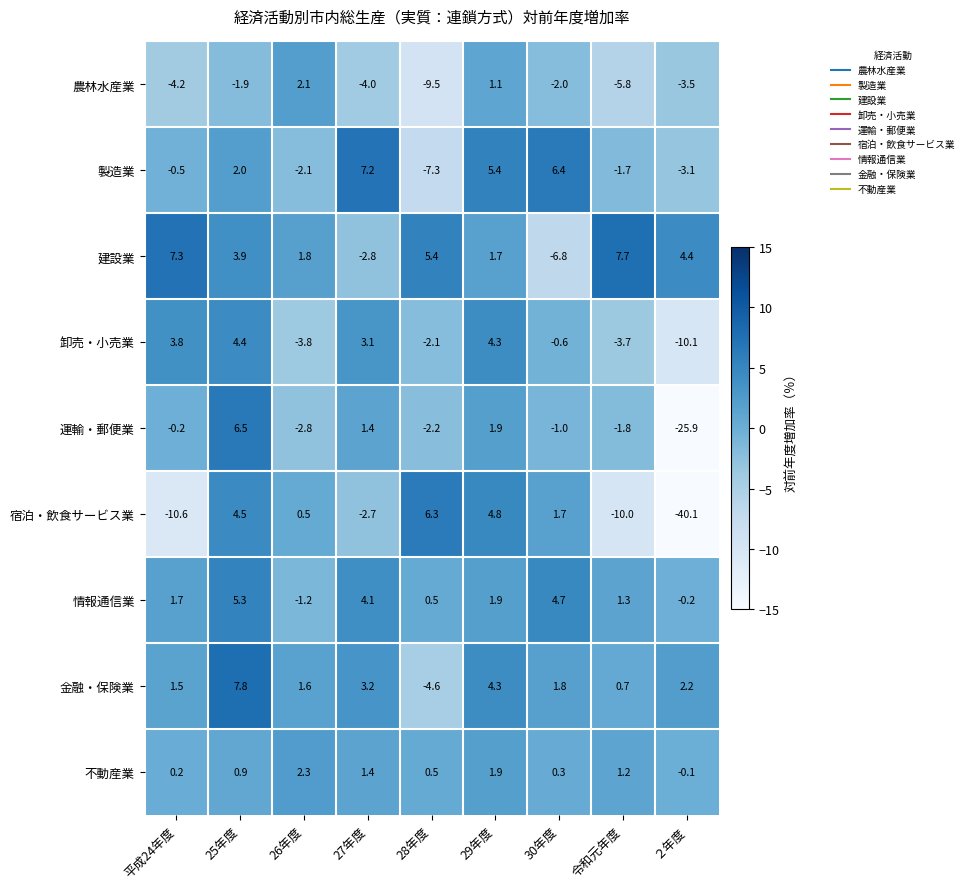

Which category has the lowest value in the 情報通信業 series?

26年度